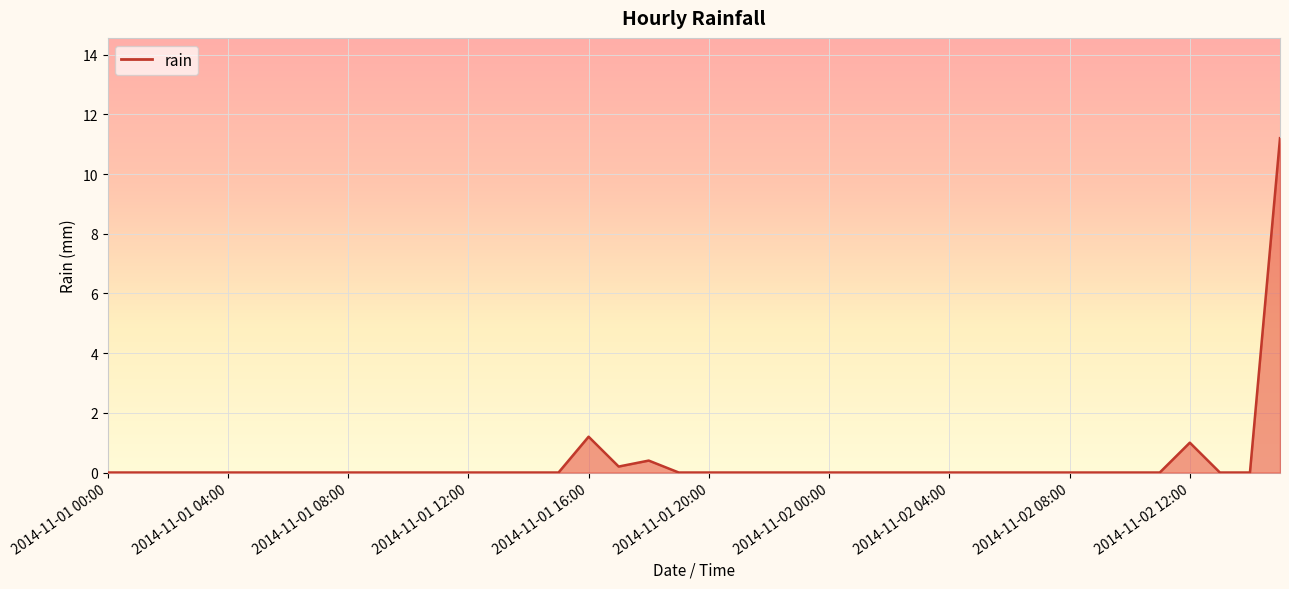

Does the chart display data point markers on the line(s)?

No